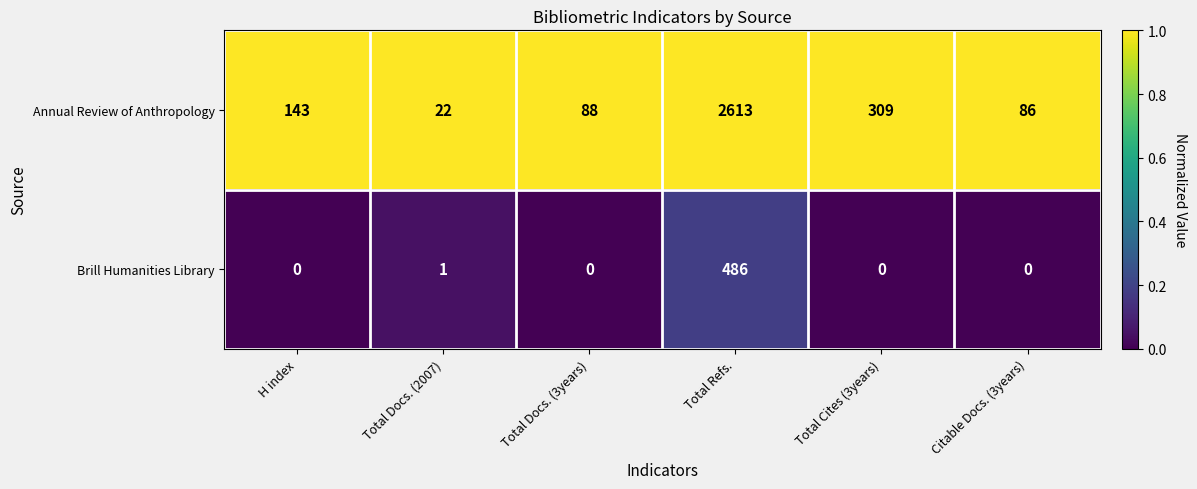

Rank the categories by Annual Review of Anthropology value from lowest to highest.

Total Docs. (2007), Citable Docs. (3years), Total Docs. (3years), H index, Total Cites (3years), Total Refs.